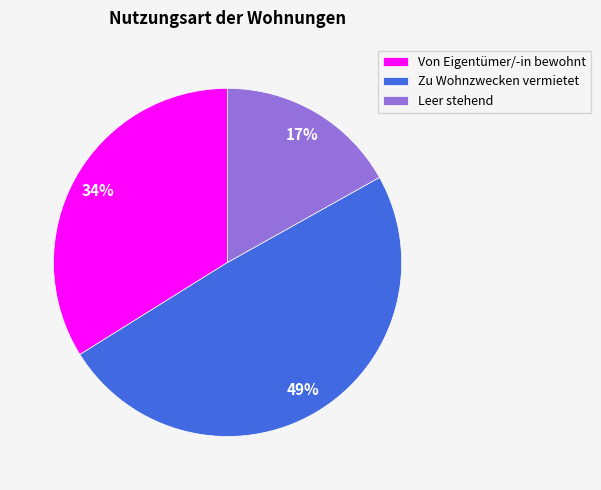

Approximately how many times larger is the value at Von Eigentümer/-in bewohnt compared to Leer stehend?

2.0